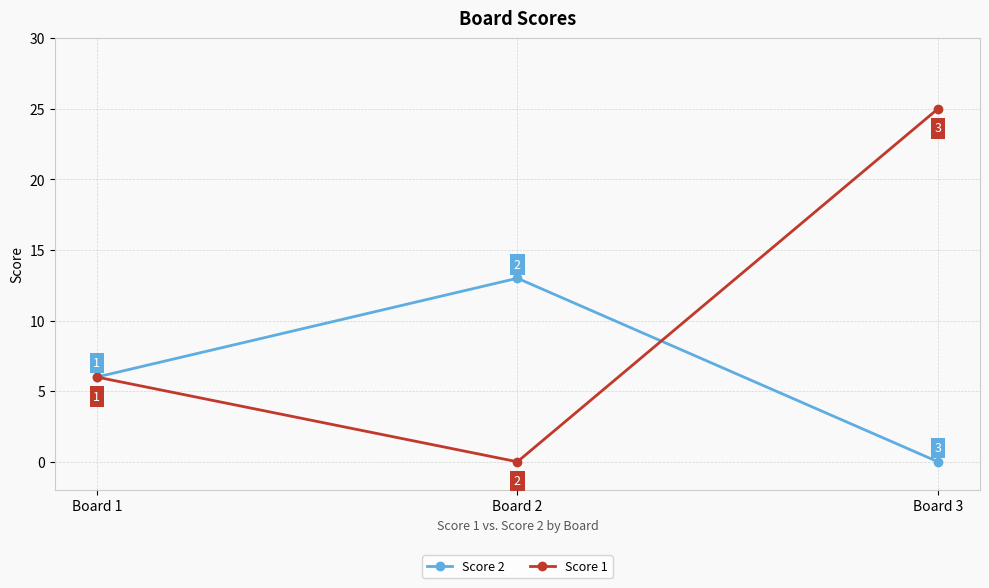

Which series changed the most between Board 2 and Board 3?

Score 1